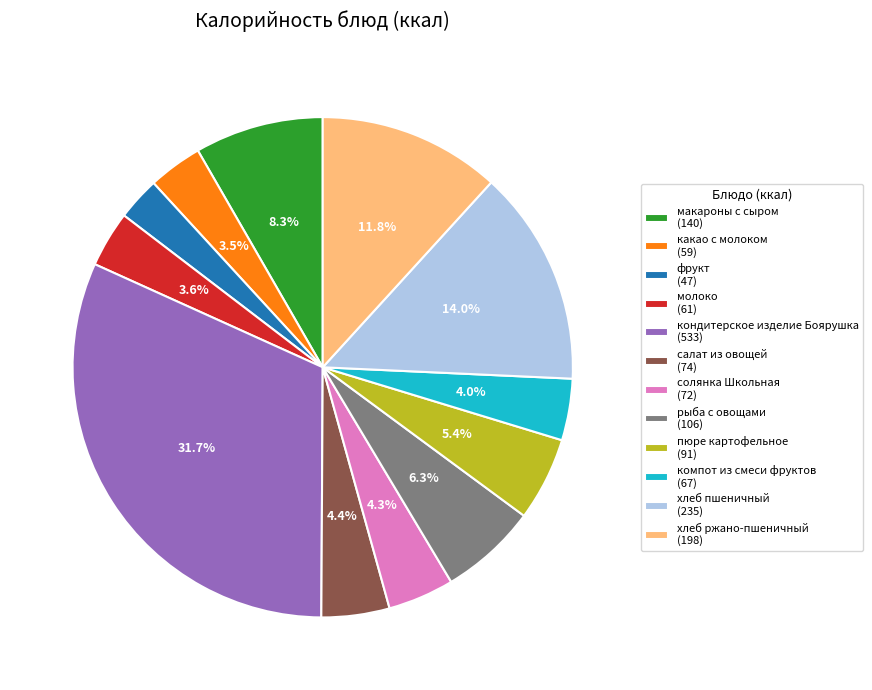

To the nearest percent, what is the average slice percentage?

8%